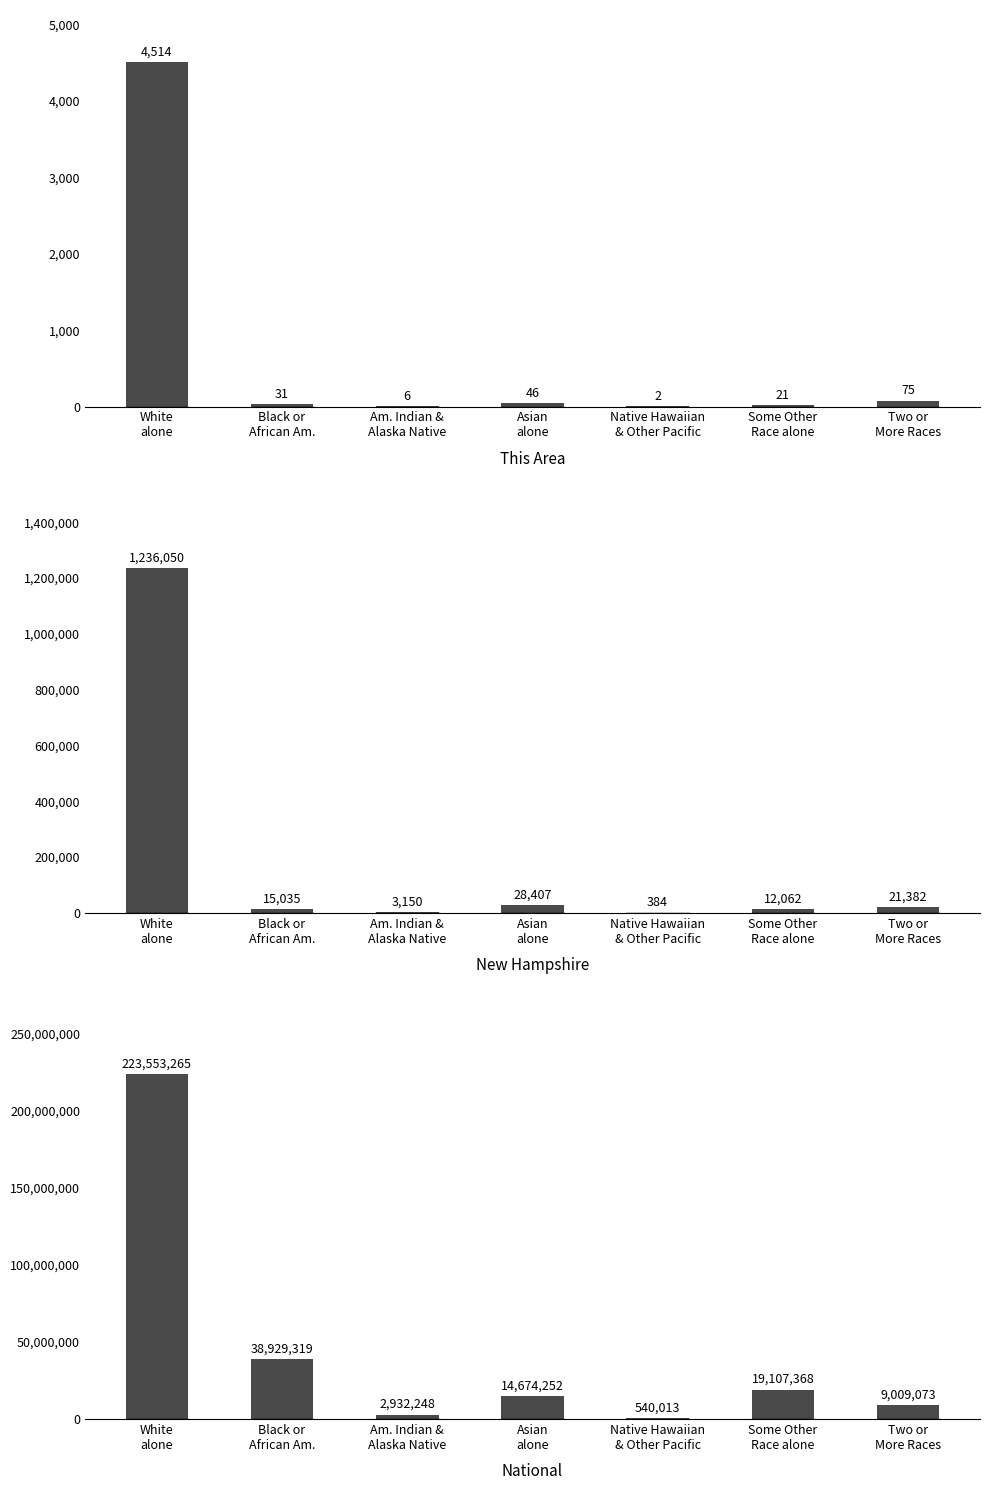

What are all the series names shown in the legend?

This Area, New Hampshire, National